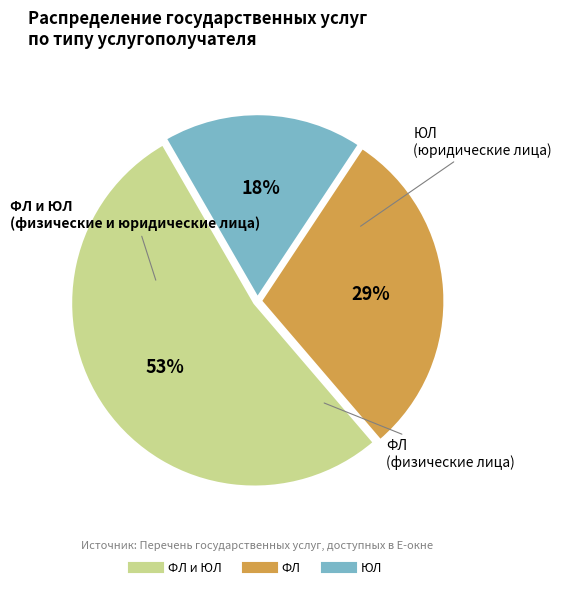

To the nearest percent, what is the average slice percentage?

33%